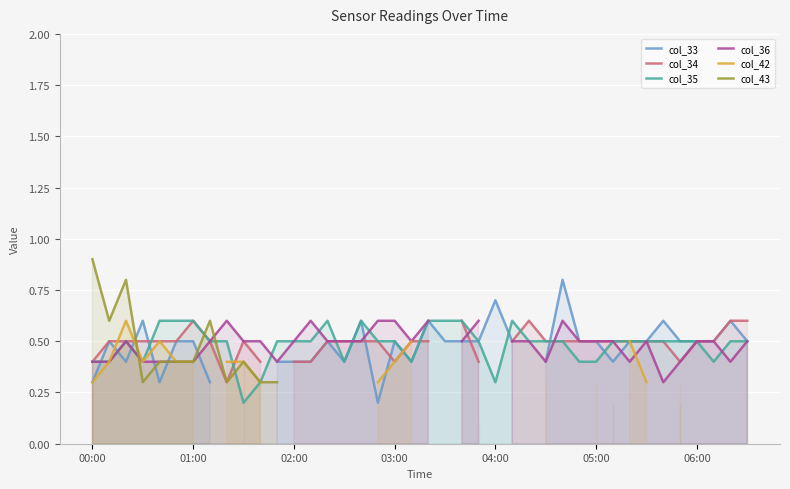

What is the label of the 22nd point from the left?

21